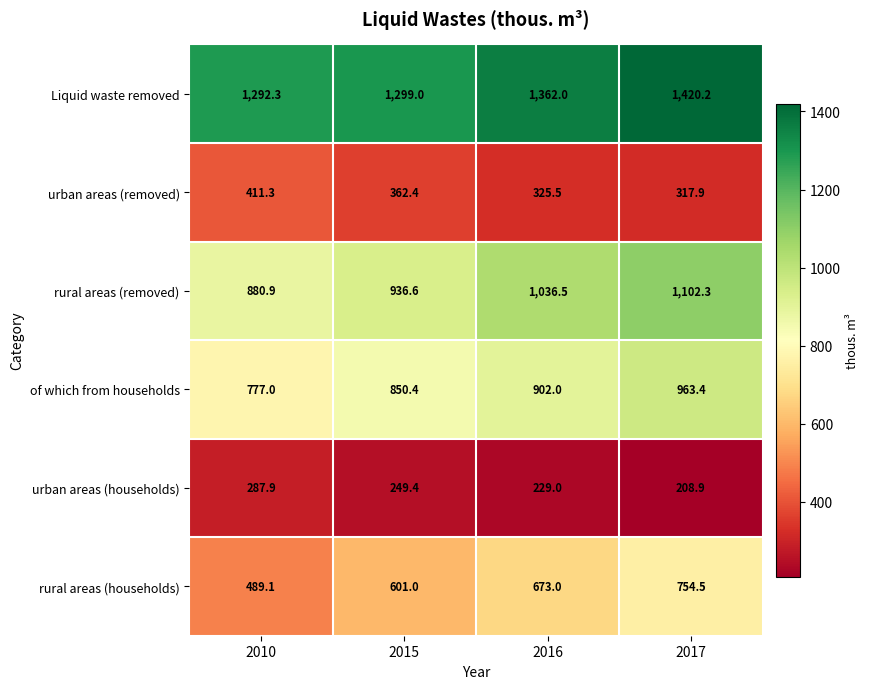

Is it true that Liquid waste removed equals 1362.0 at 2016?

True